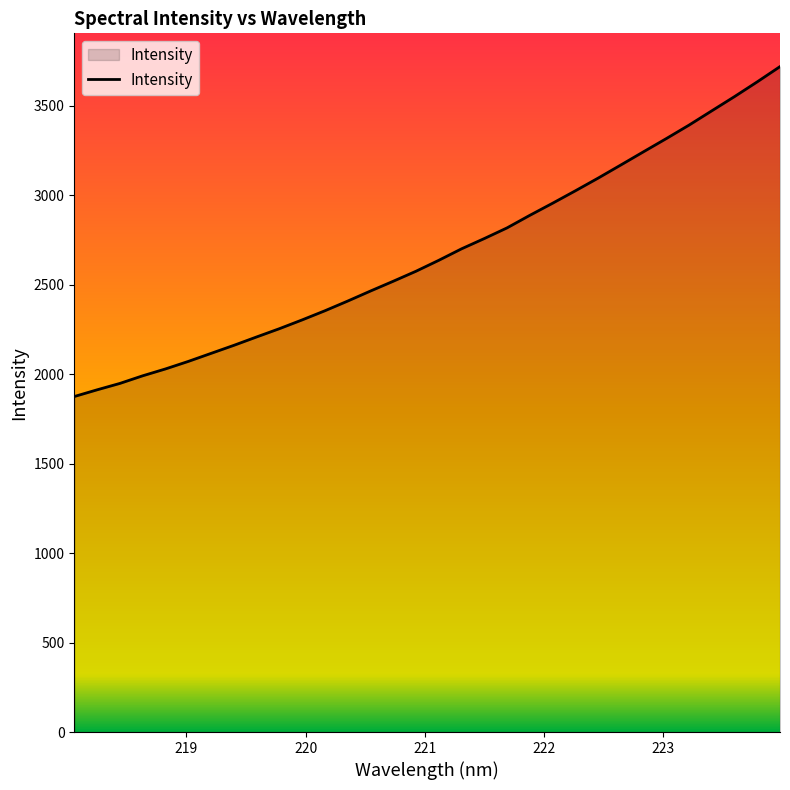

Does the chart display data point markers on the line(s)?

No